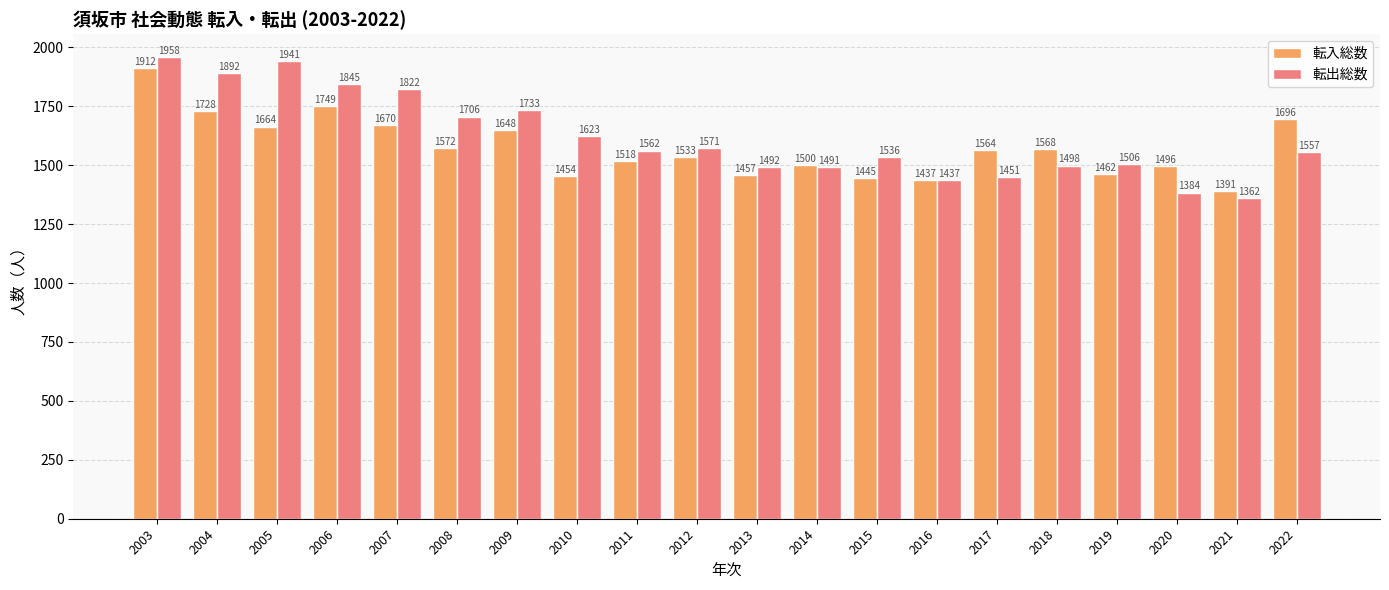

What is the minimum value shown in the chart?

1362